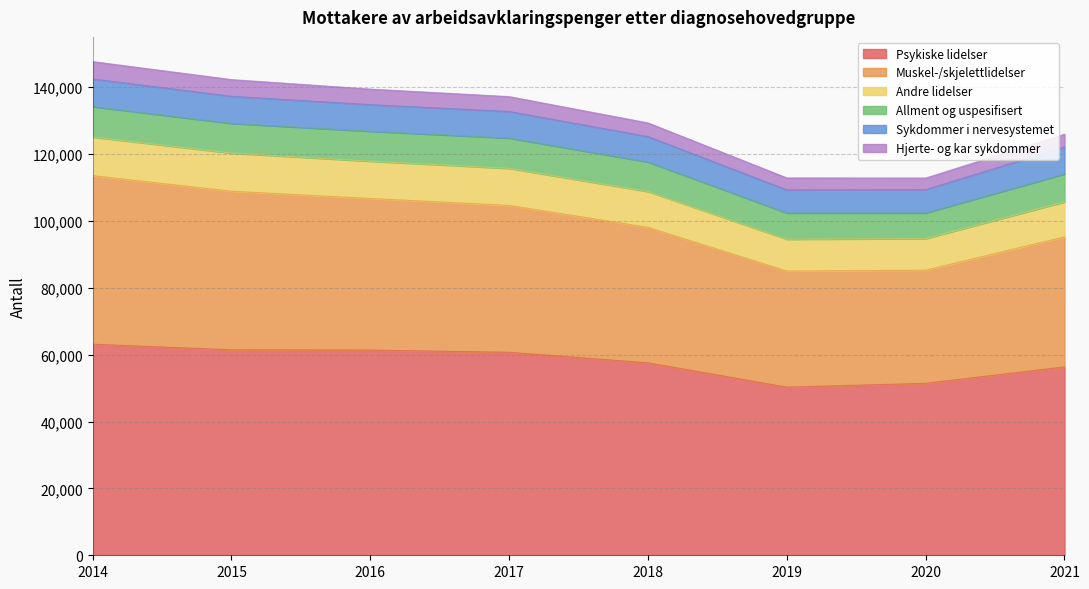

What is the highest value of the Psykiske lidelser series?

63126